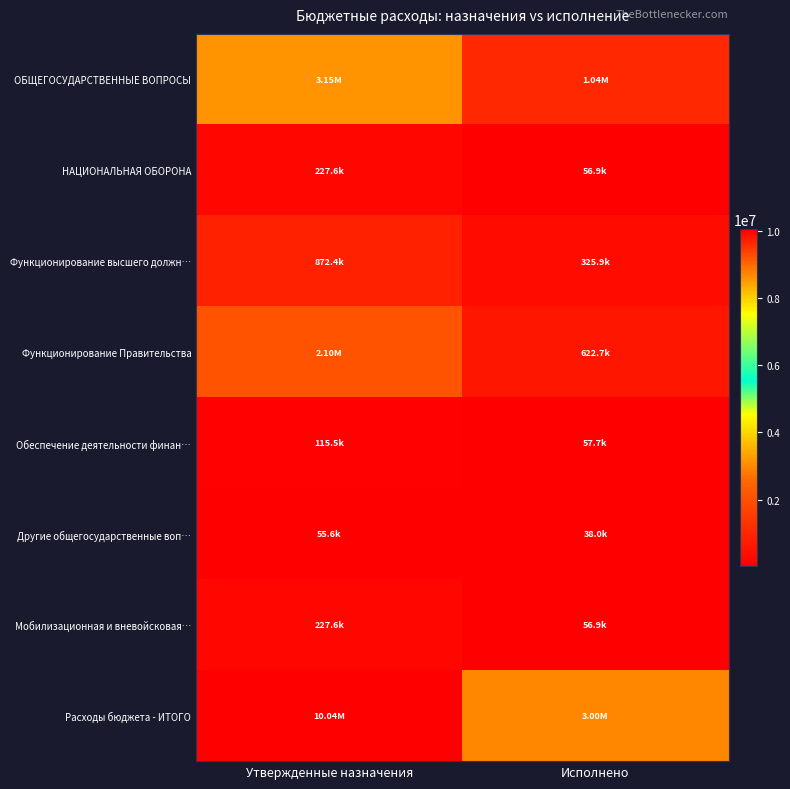

Reading left to right, list all the values displayed in this chart.

ОБЩЕГОСУДАРСТВЕННЫЕ ВОПРОСЫ: Утвержденные назначения=3146052.9	Исполнено=1044344.8
НАЦИОНАЛЬНАЯ ОБОРОНА: Утвержденные назначения=227600.0	Исполнено=56900.0
Функционирование высшего должн…: Утвержденные назначения=872439.0	Исполнено=325903.2
Функционирование Правительства: Утвержденные назначения=2102511.0	Исполнено=622656.6
Обеспечение деятельности финан…: Утвержденные назначения=115470.0	Исполнено=57735.0
Другие общегосударственные воп…: Утвержденные назначения=55632.9	Исполнено=38050.0
Мобилизационная и вневойсковая…: Утвержденные назначения=227600.0	Исполнено=56900.0
Расходы бюджета - ИТОГО: Утвержденные назначения=10040355.9	Исполнено=3002403.5